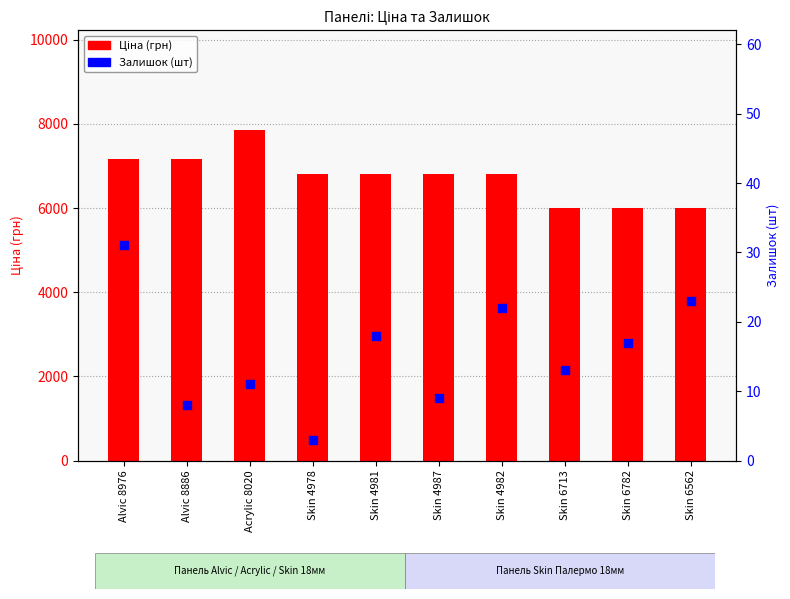

What are all the series names shown in the legend?

Ціна, Залишок